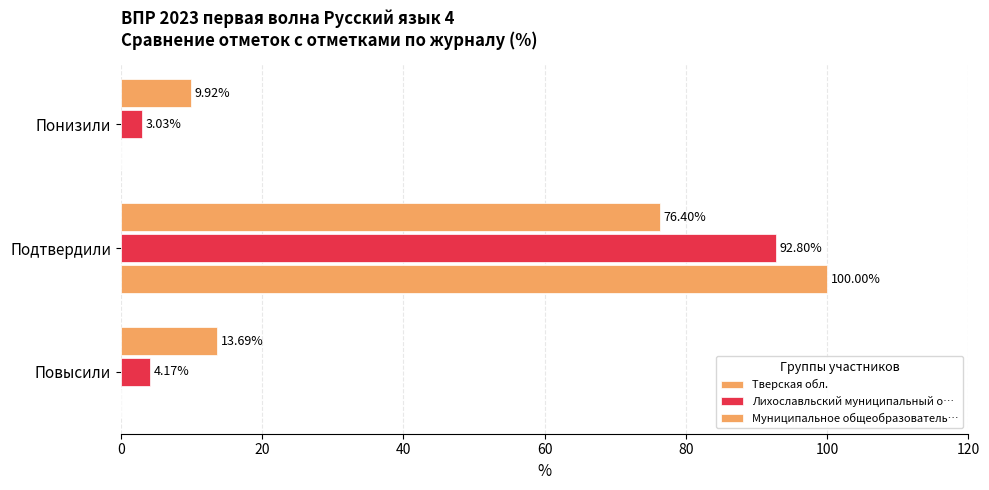

How many data points in Тверская обл. are above 13?

2